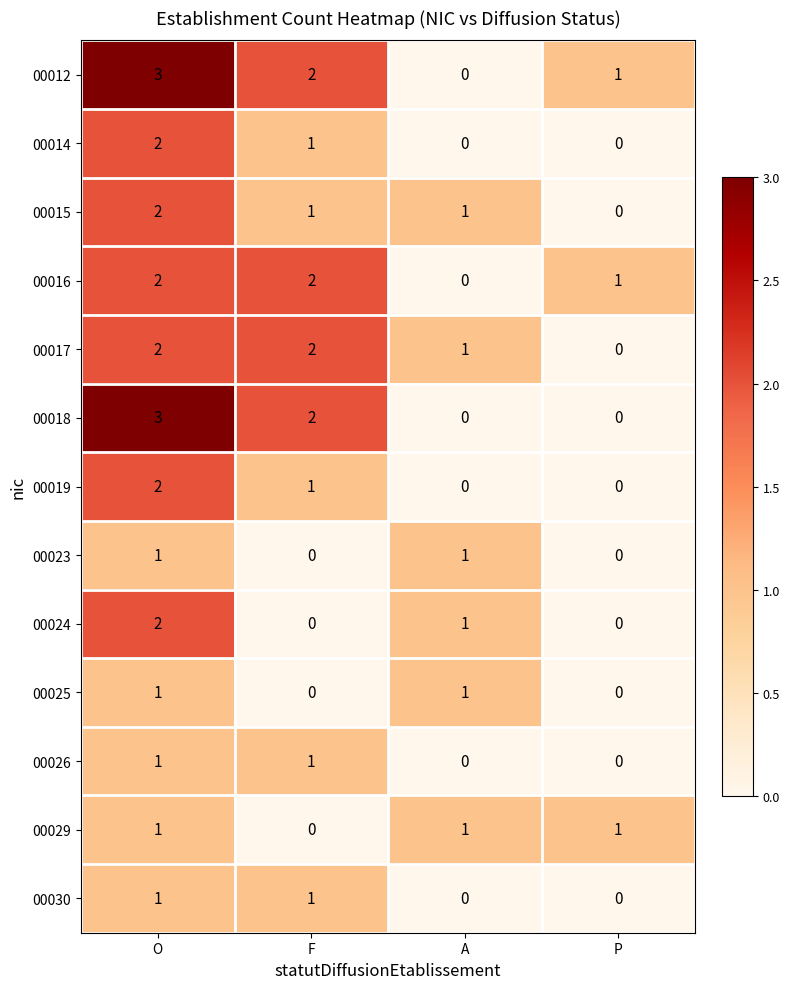

The value of 00024 at A is 1. True or false?

True